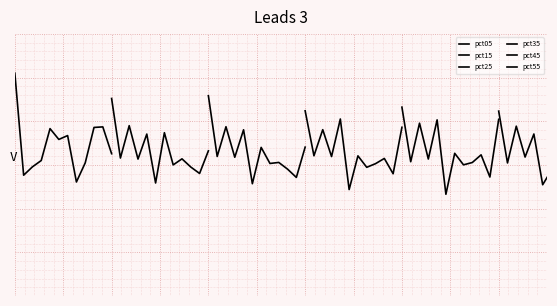

Which series has the widest spread of values?

pct05